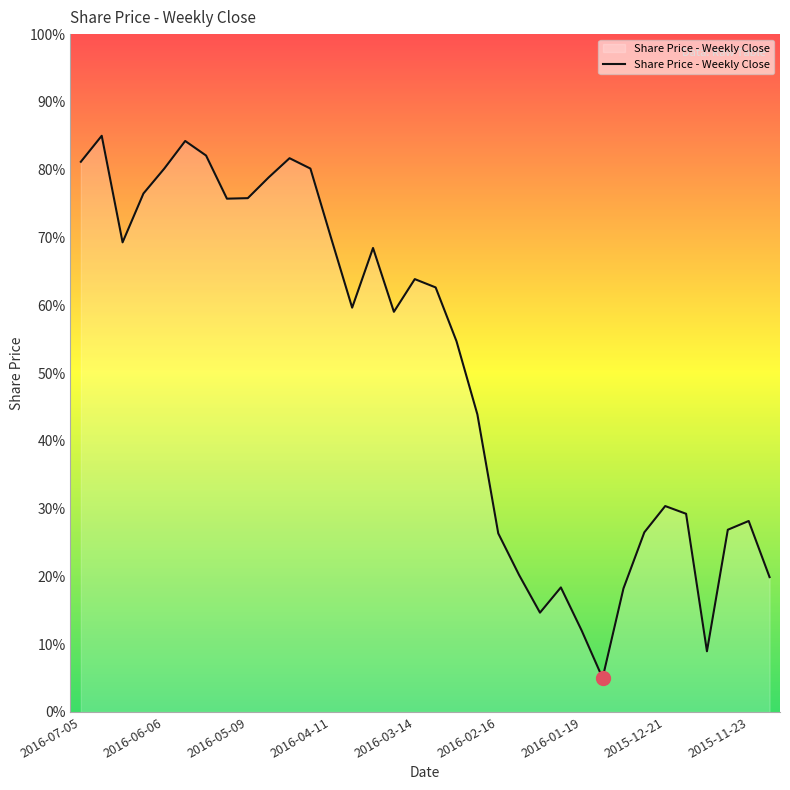

What is the difference between the maximum and minimum values?

80.0